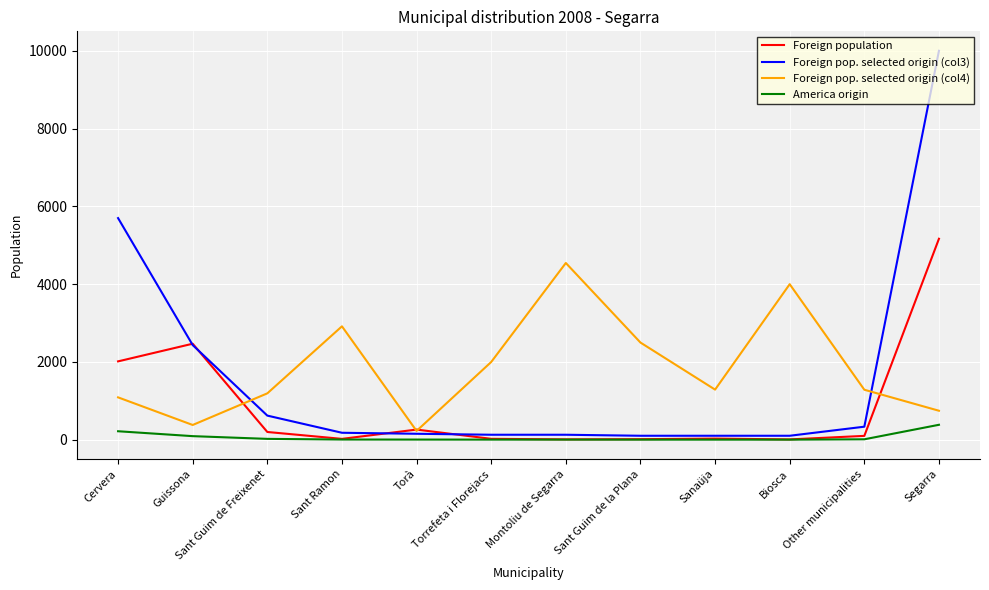

Is it true that Foreign pop. selected origin (col4) equals 1872 at Other municipalities?

False